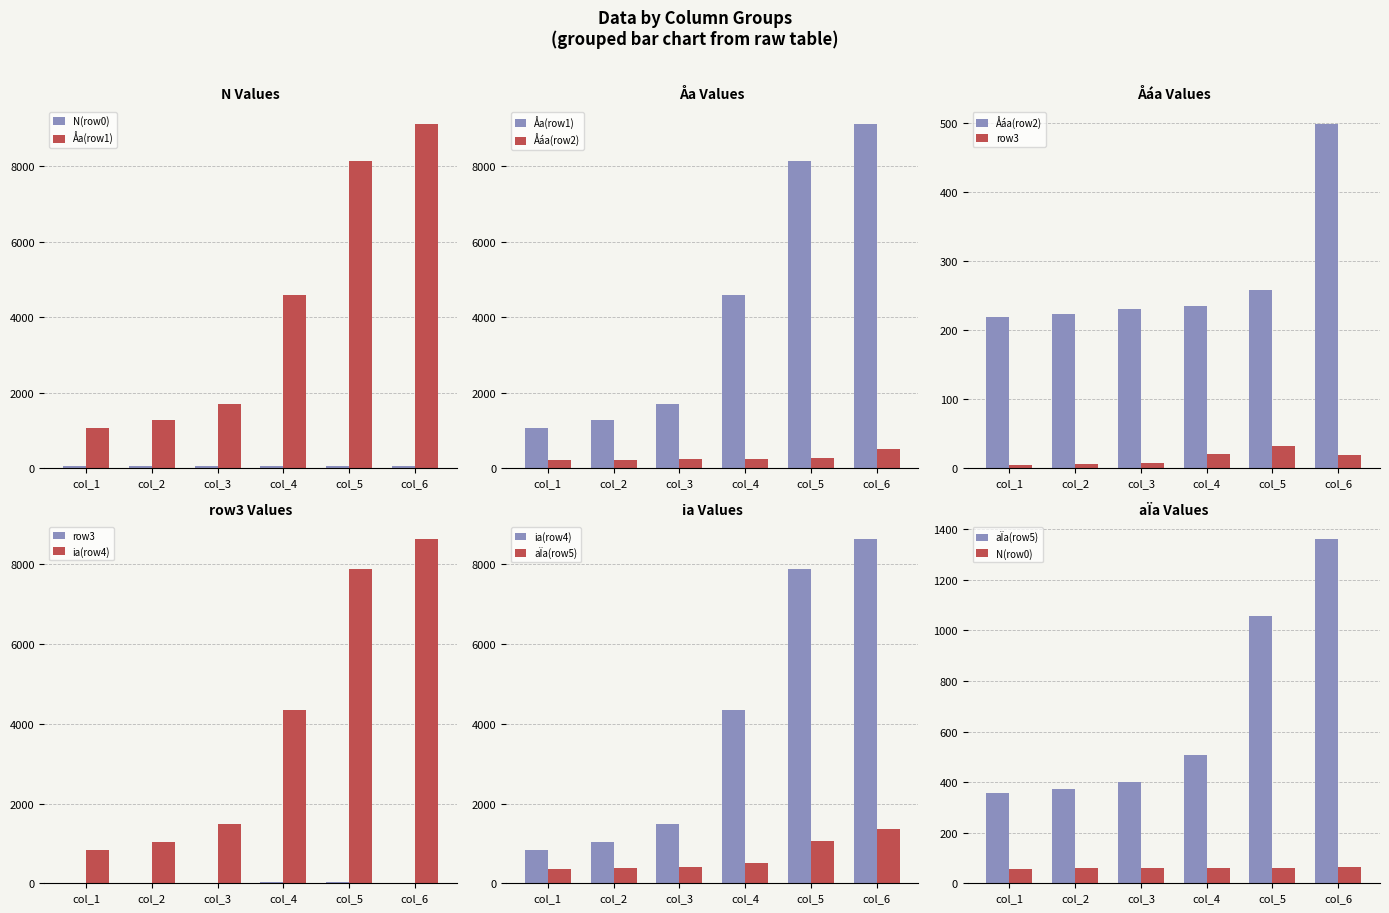

Which series has the largest total across all categories?

Åa(row1)